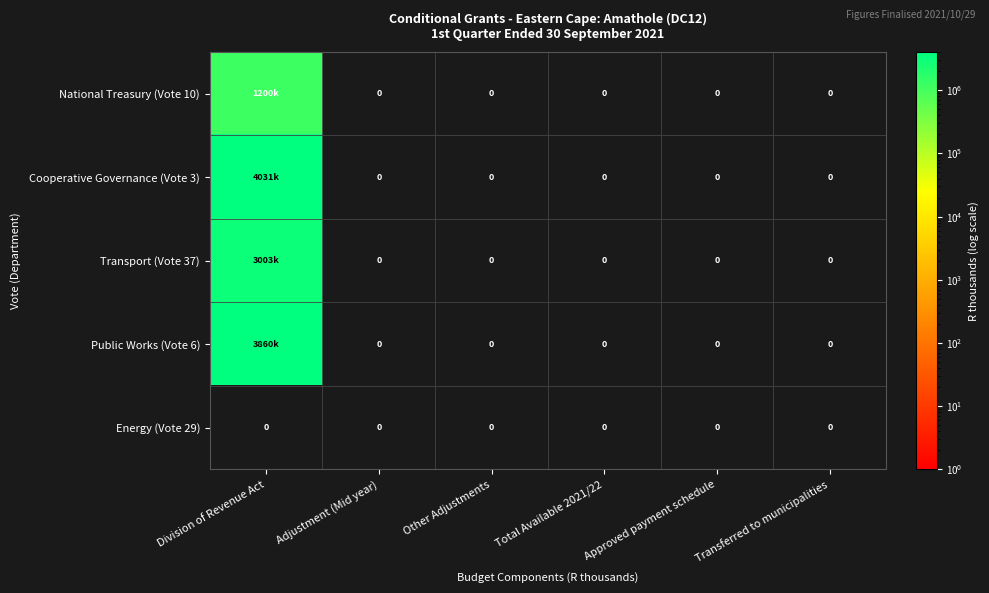

How many data points does each series have?

6